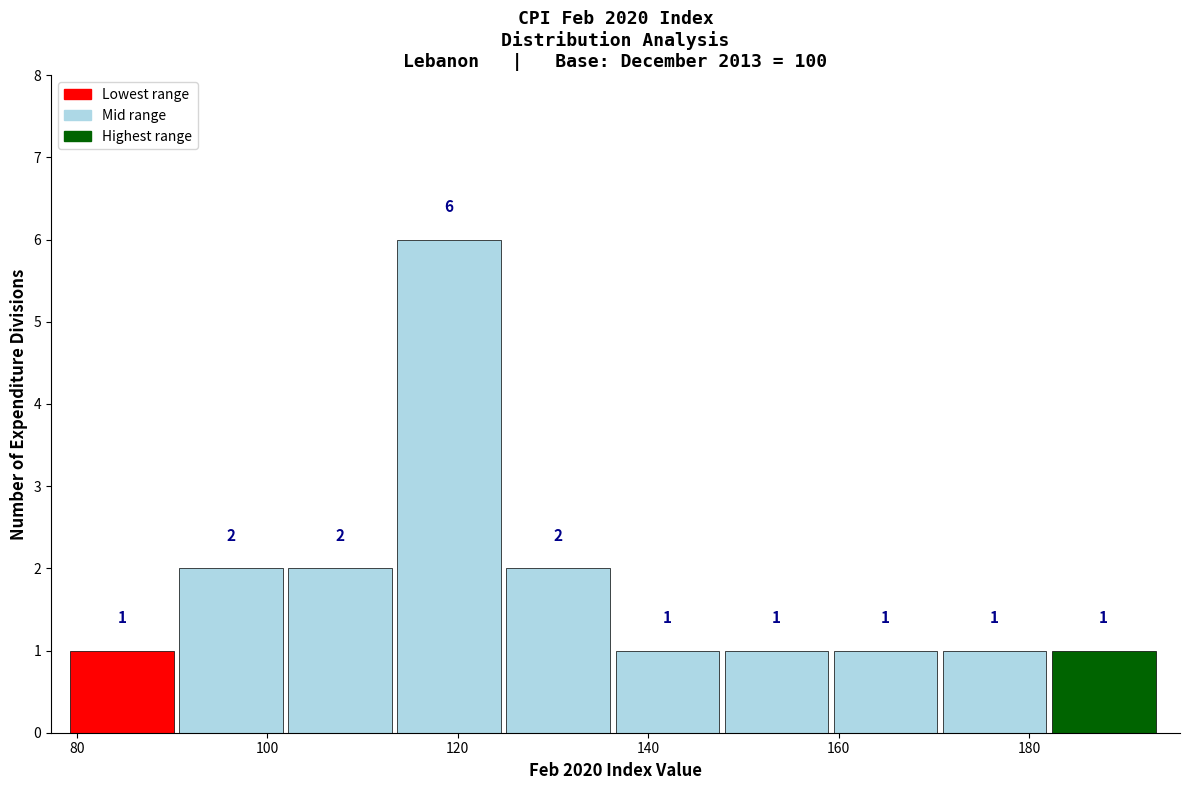

What is the height of the bar covering 126 to 136 on the x-axis? The bar edges are not printed on the chart, so give them approximately, as read against the axis.

2